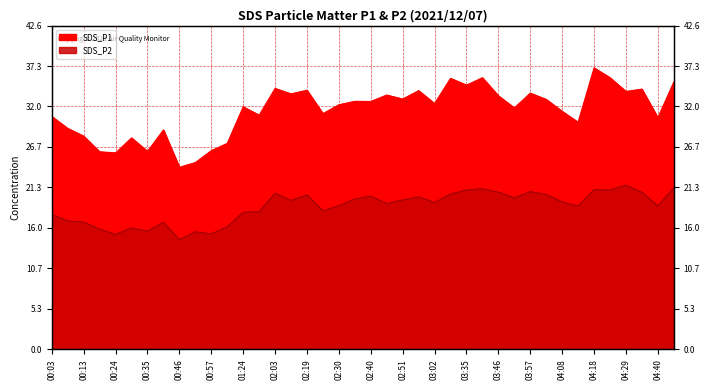

What is the difference between the SDS_P1 values at 03:51 and 04:34?

2.5